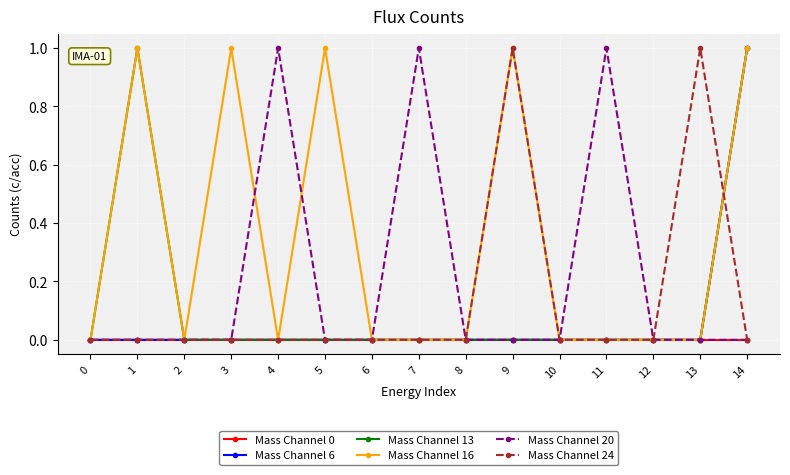

Which series changed the most between 3 and 12?

Mass Channel 16